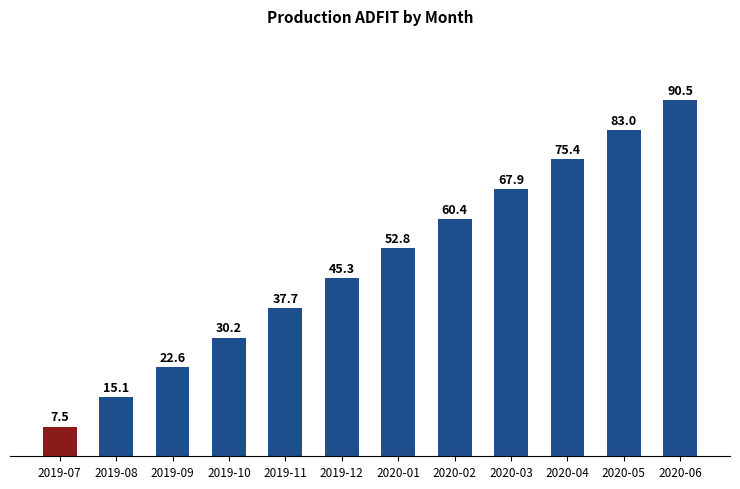

List the labels in order of value, largest first.

2020-06, 2020-05, 2020-04, 2020-03, 2020-02, 2020-01, 2019-12, 2019-11, 2019-10, 2019-09, 2019-08, 2019-07